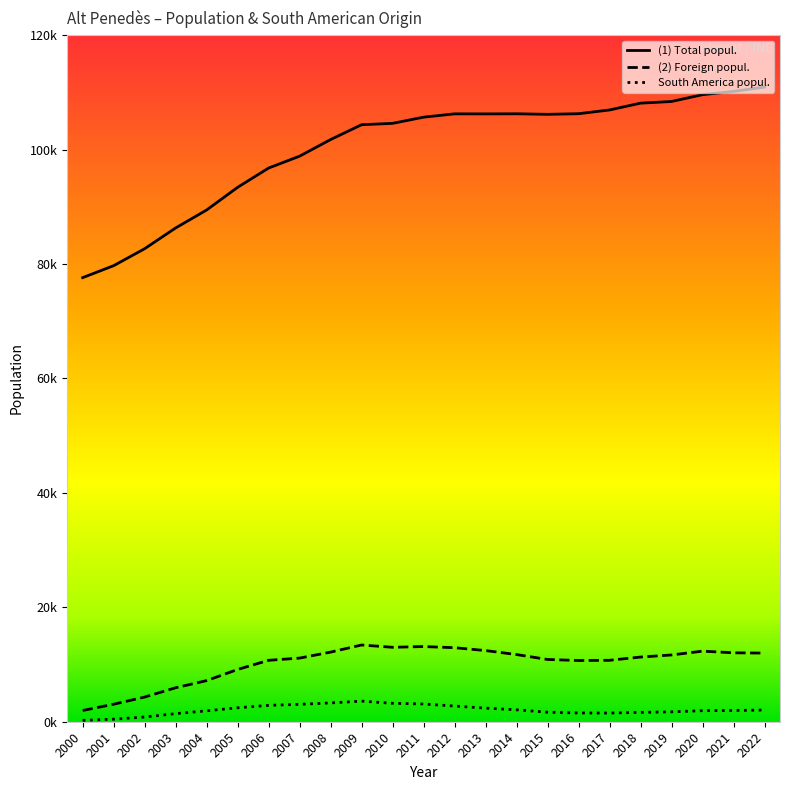

What is the difference between the South America popul. values at 2000 and 2006?

2617